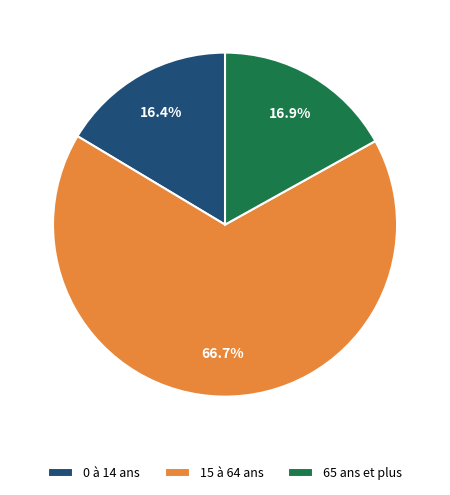

Combined, what portion of the pie is 65 ans et plus and 15 à 64 ans?

83.6%